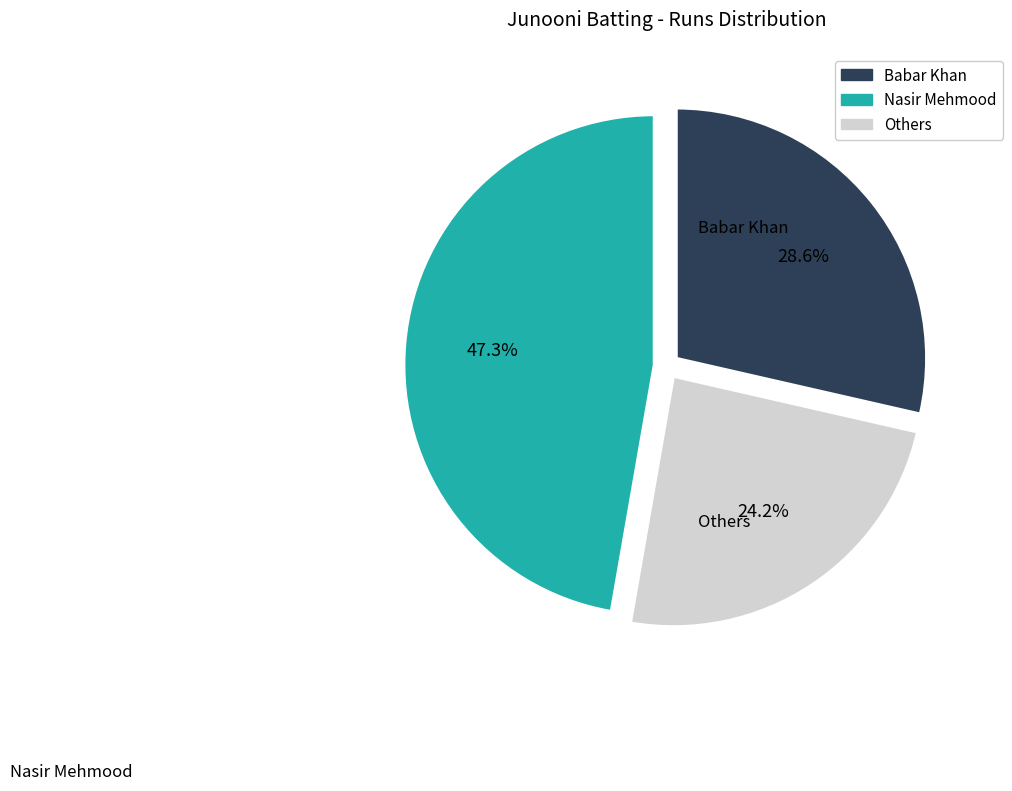

Is there any slice that represents more than half of the pie?

No